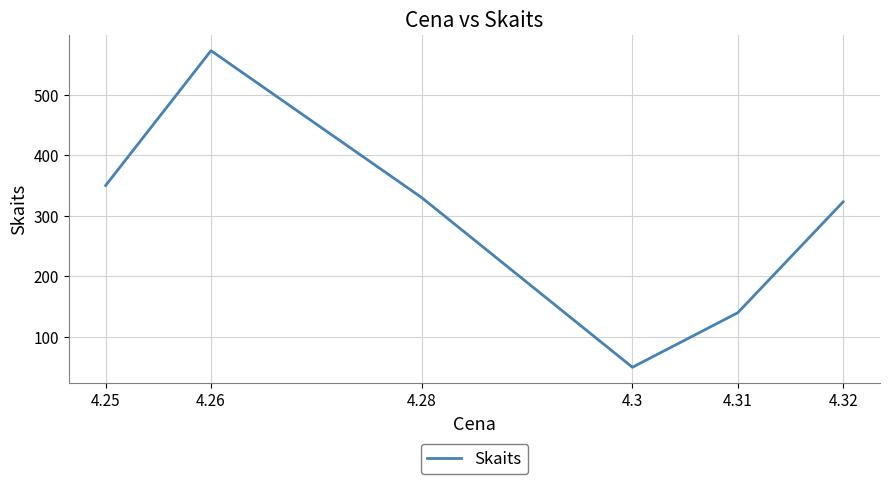

Approximately how many times larger is the value at 4.26 compared to 4.3?

11.4